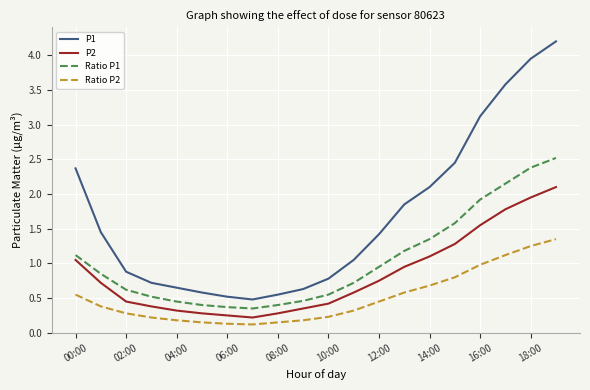

Which series has the largest total across all categories?

P1